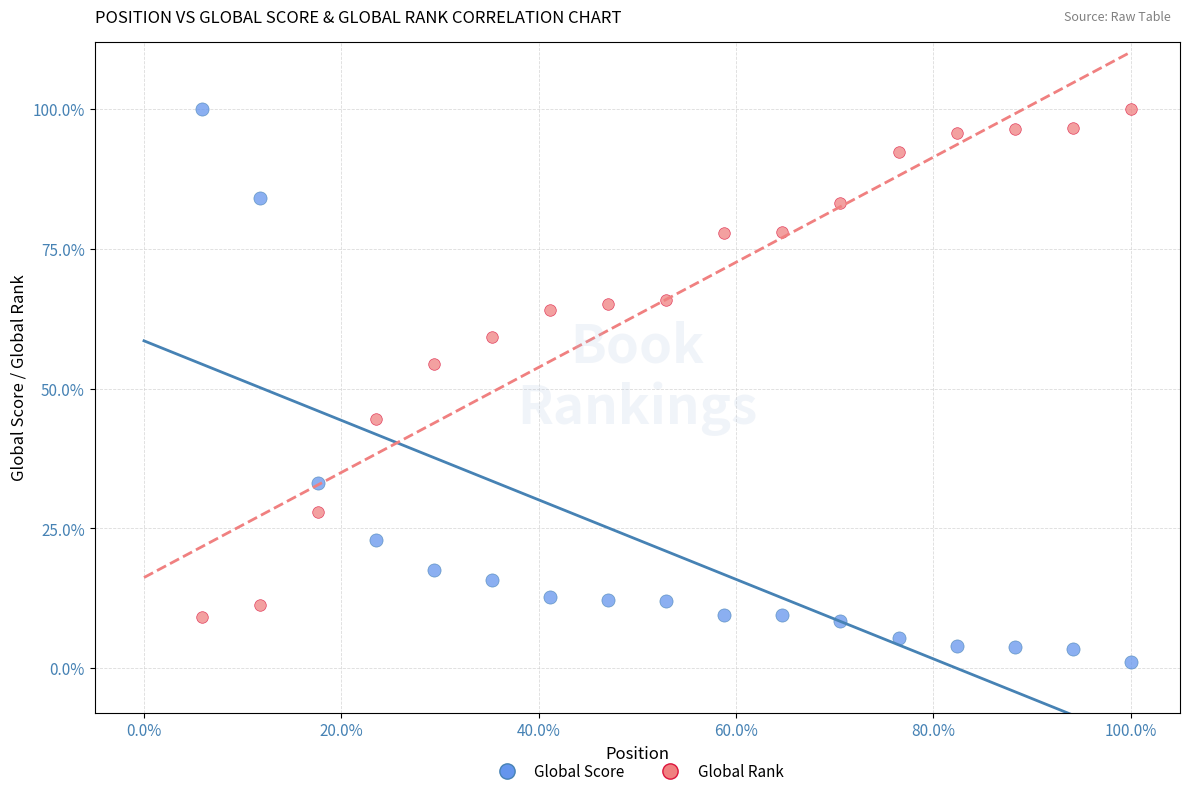

Which series has the largest Y range (max minus min)?

Global Score